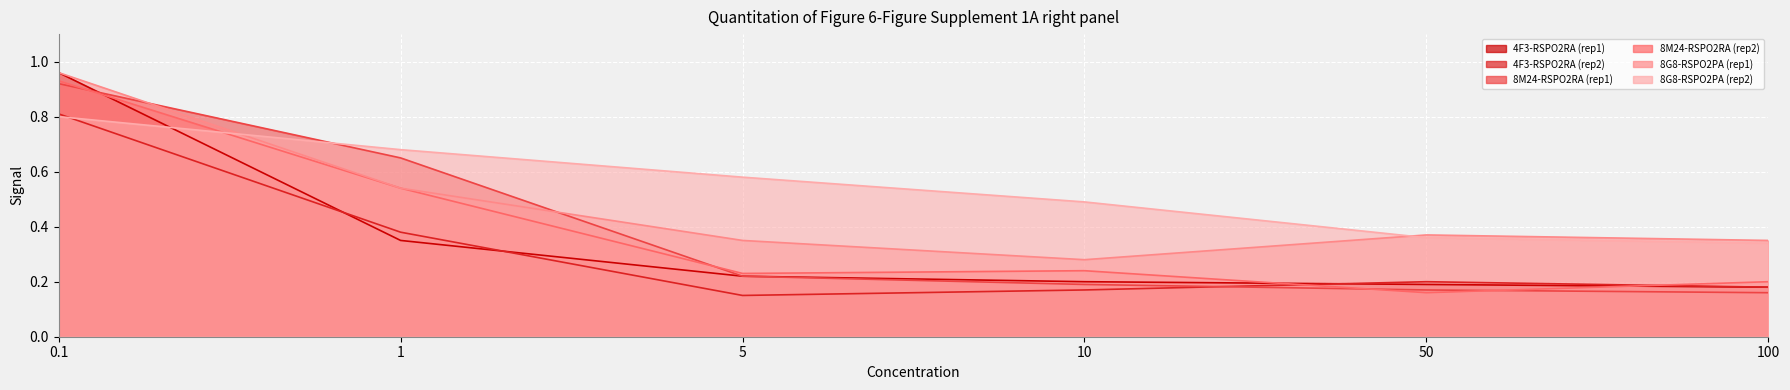

Where is 4F3-RSPO2RA (rep2) nearest to the value 0?

5